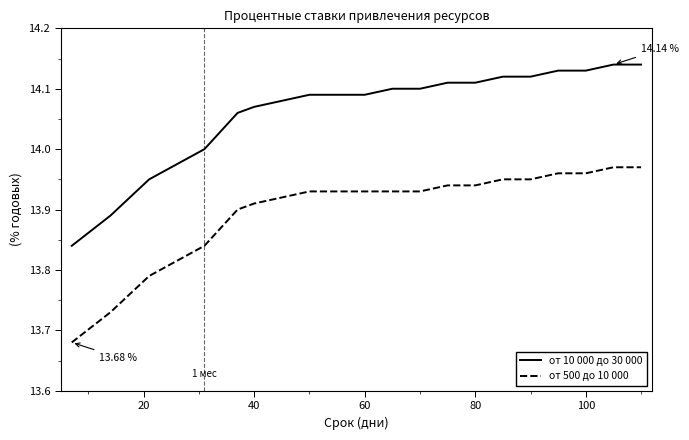

Which series has the largest total across all categories?

от 10 000 до 30 000